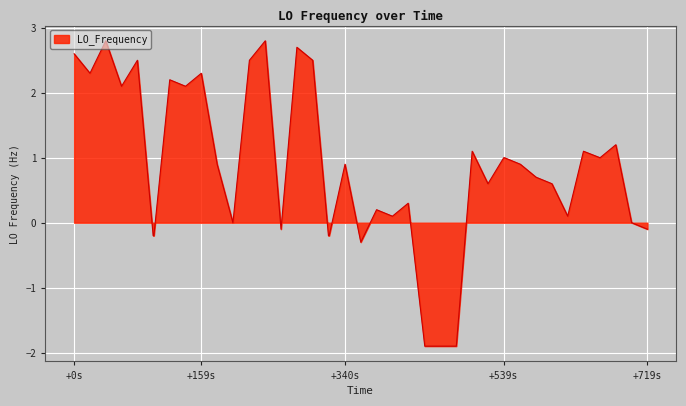

What is the difference between the maximum and minimum values?

4.7